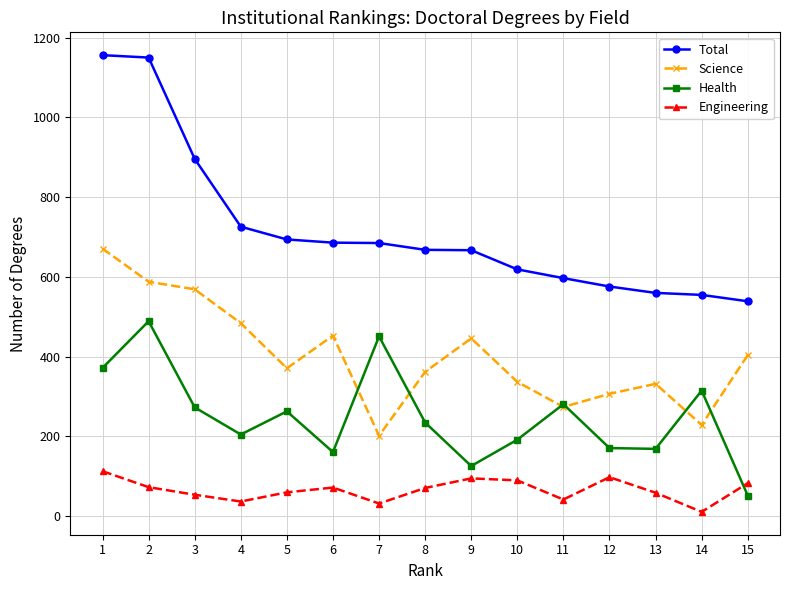

What value does the Health series have at 15, to the nearest 50?

50